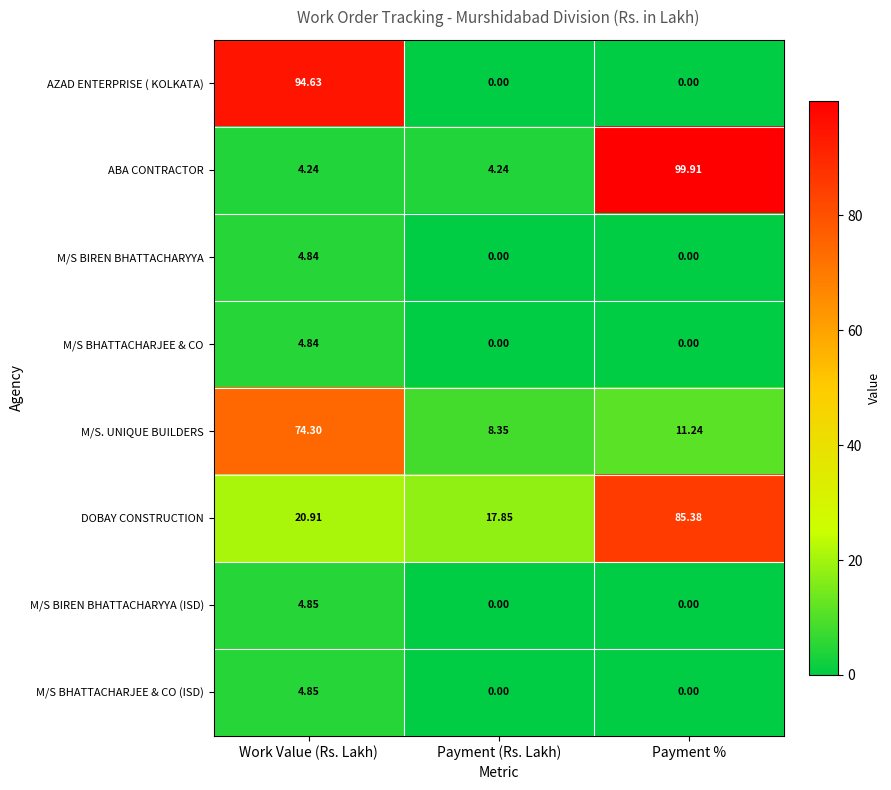

At which category is the sum across all series the highest?

Work Value (Rs. Lakh)